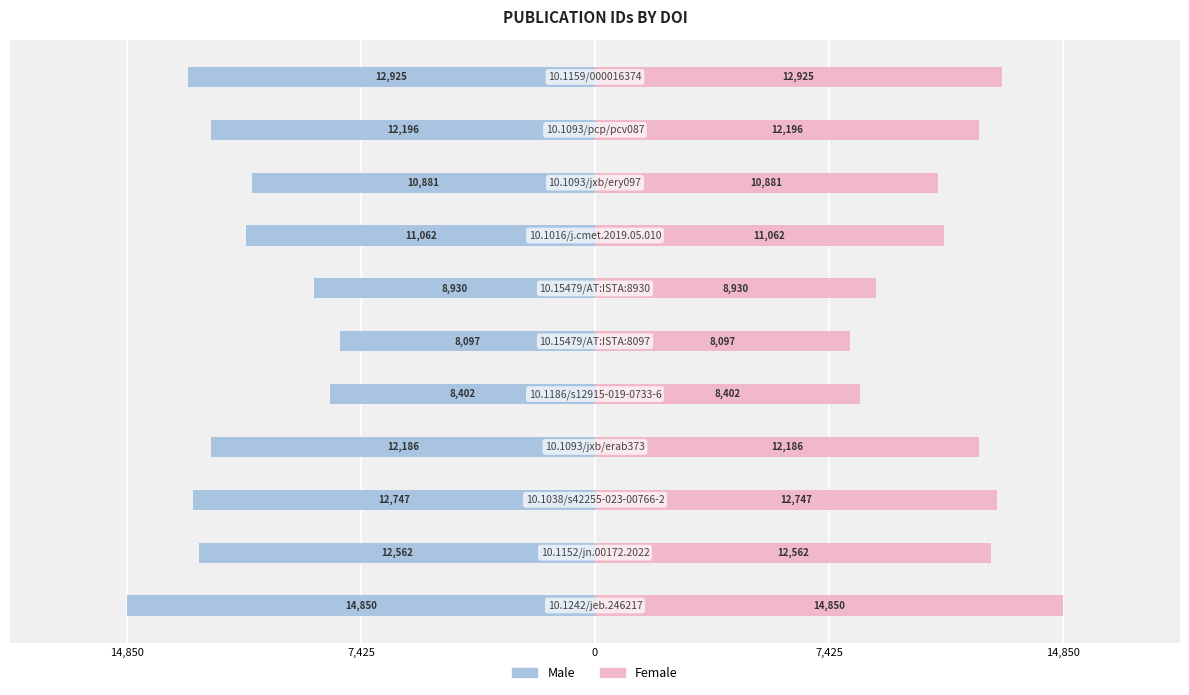

The Female series shows 8097 at 5. True or false?

True